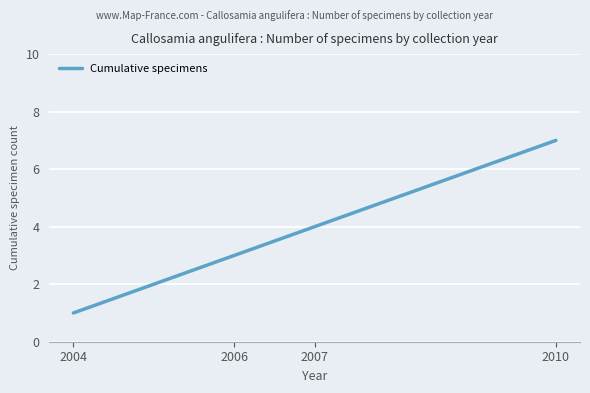

What is the difference between the maximum and second lowest values?

4